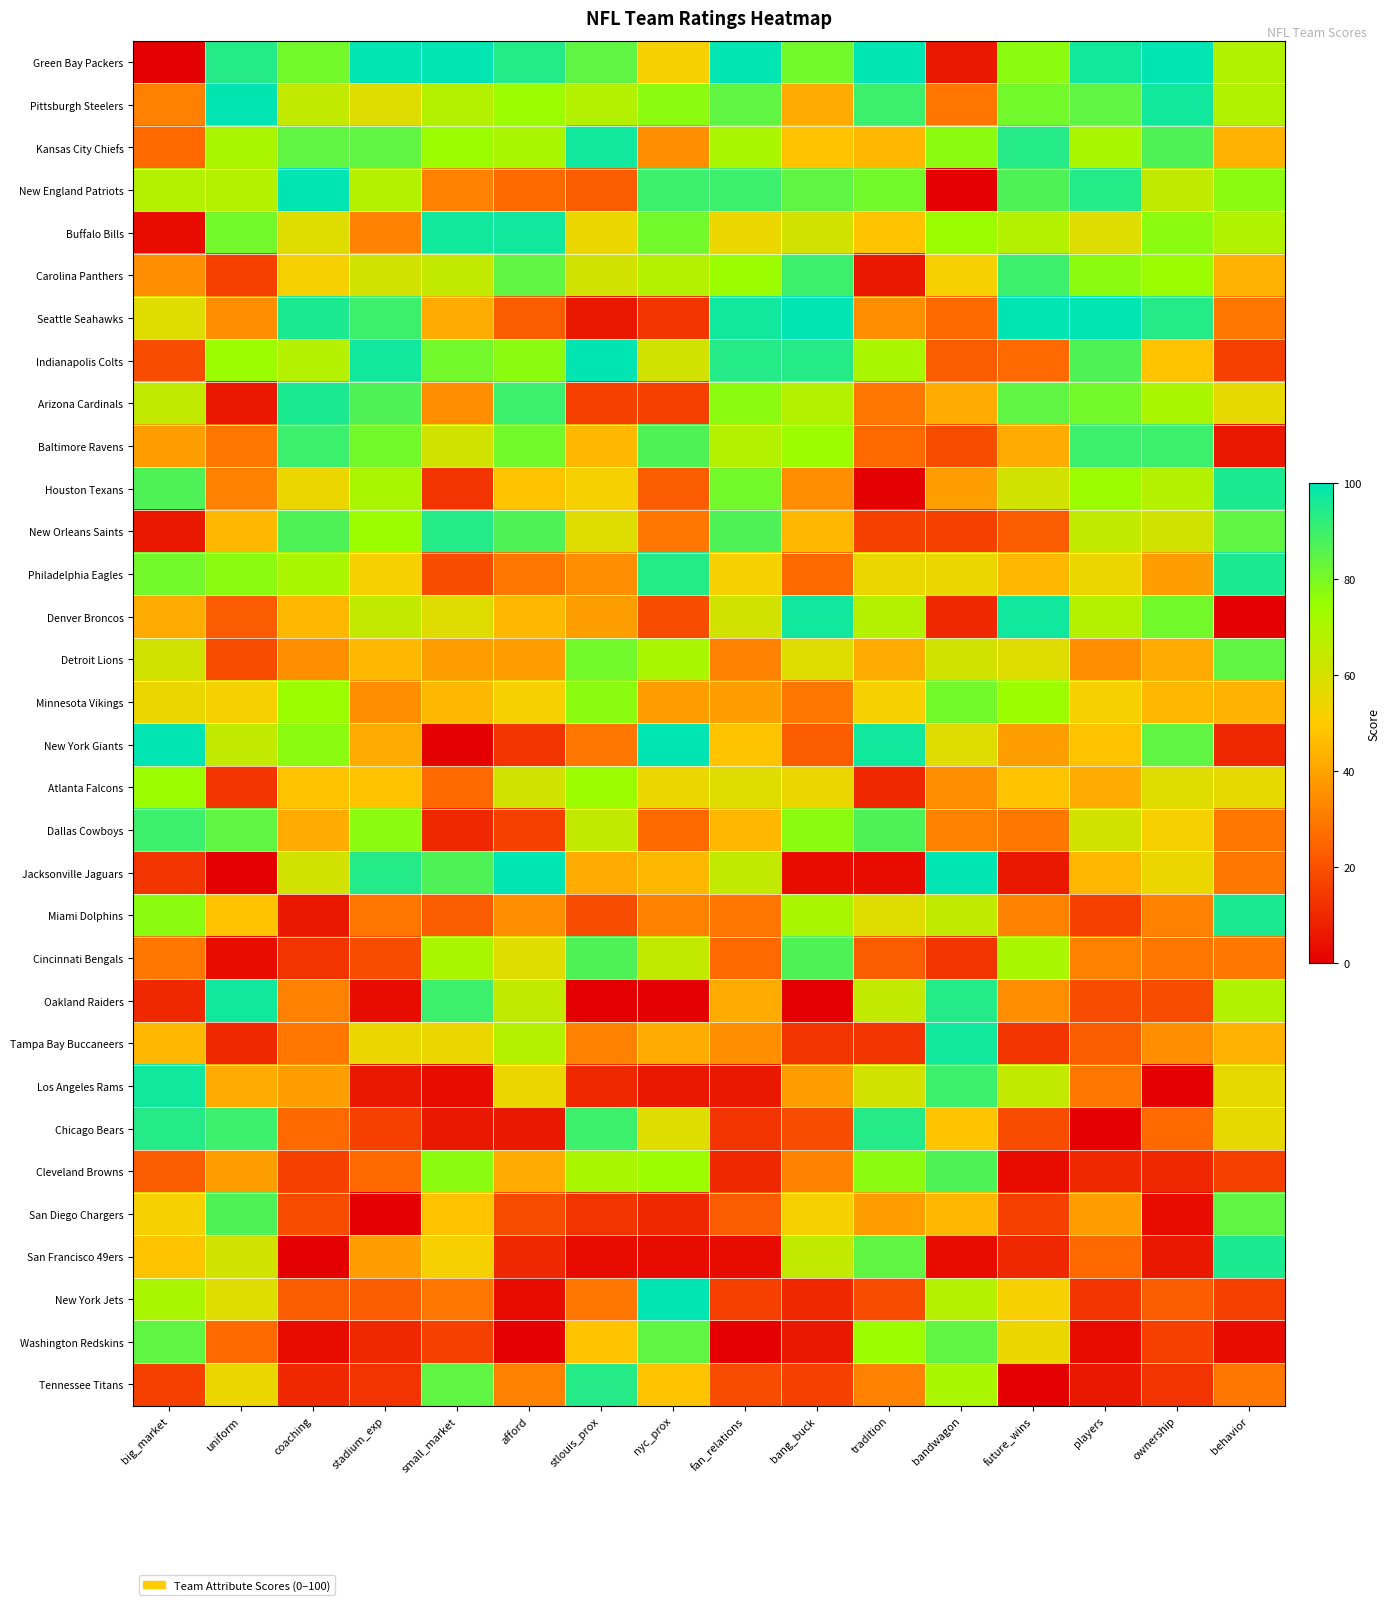

How many categories are shown in the chart?

16